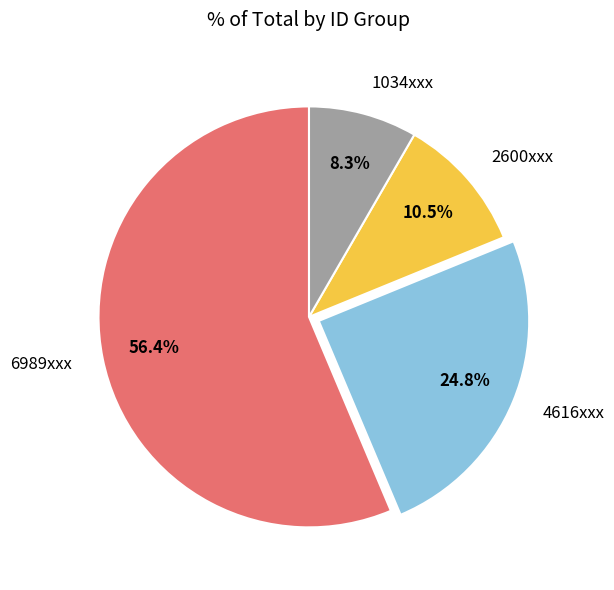

Rank the categories by value from lowest to highest.

1034xxx, 2600xxx, 4616xxx, 6989xxx